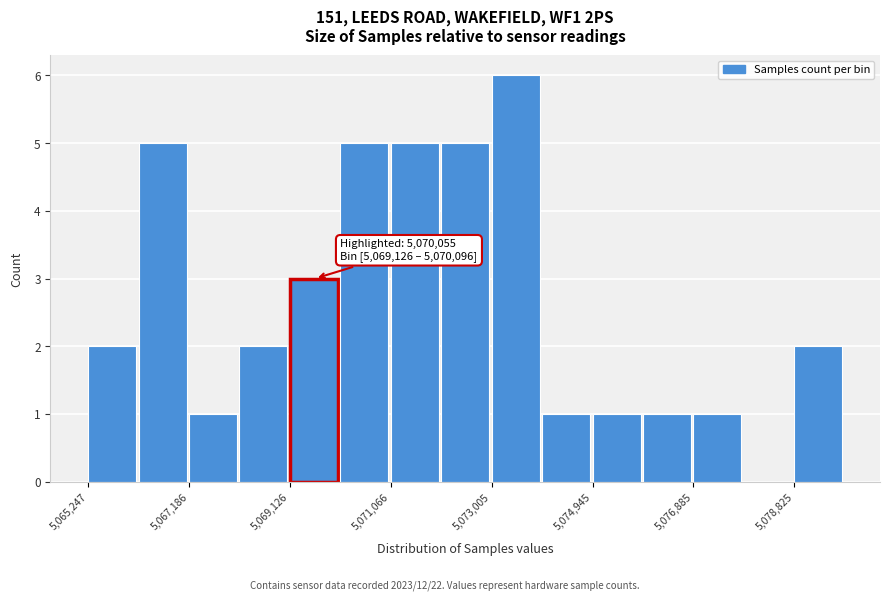

Over which range of the x-axis is the bar tallest?

5073000 to 5074000